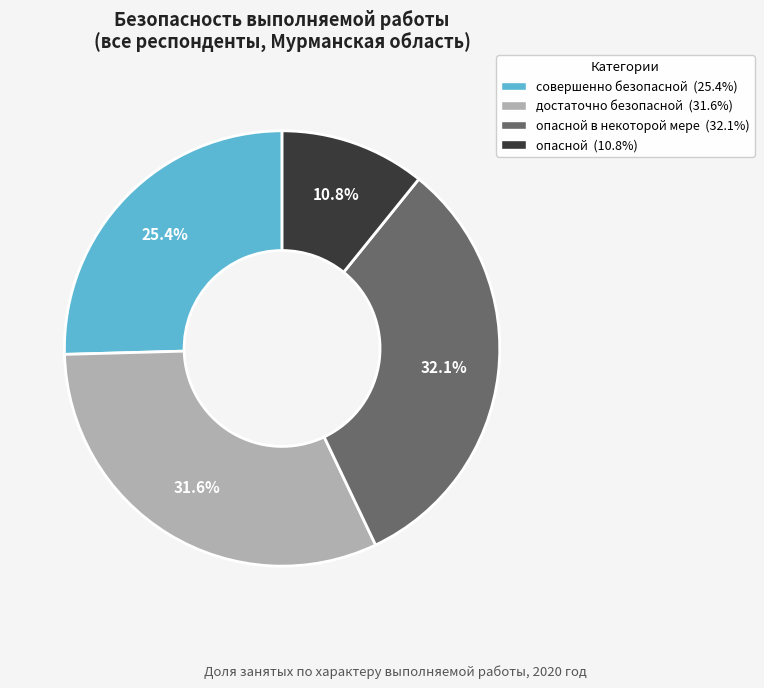

Count the number of slices in the pie.

4